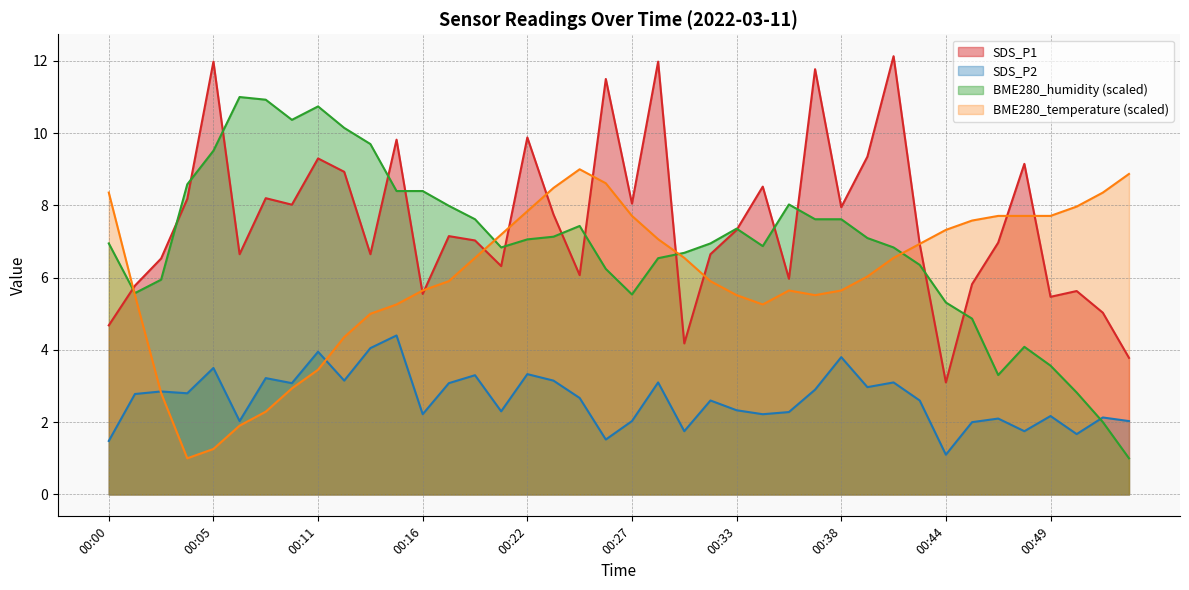

How many intersections are there between BME280_humidity and BME280_temperature?

4